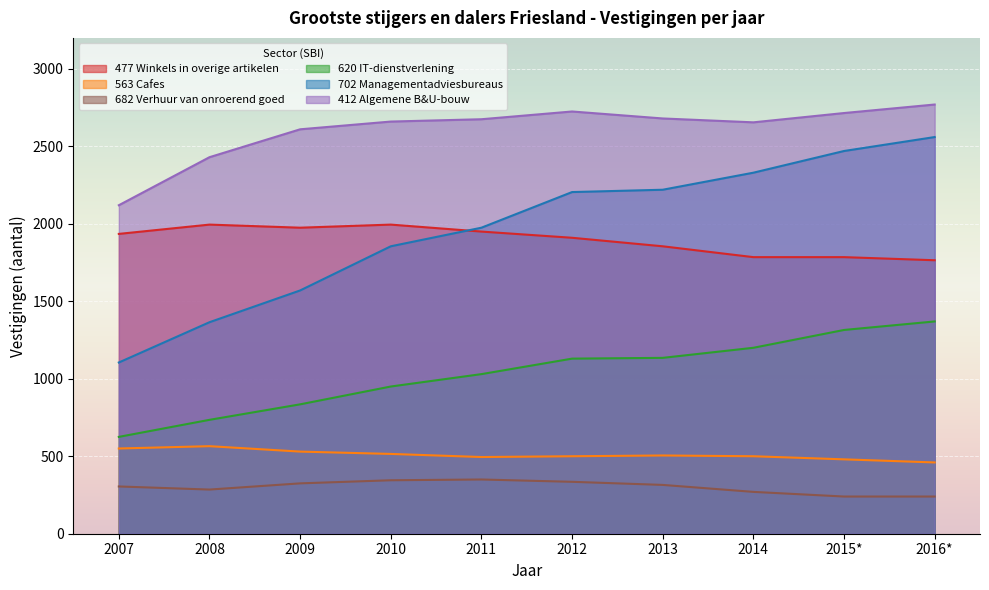

How many lines are shown in the chart?

6